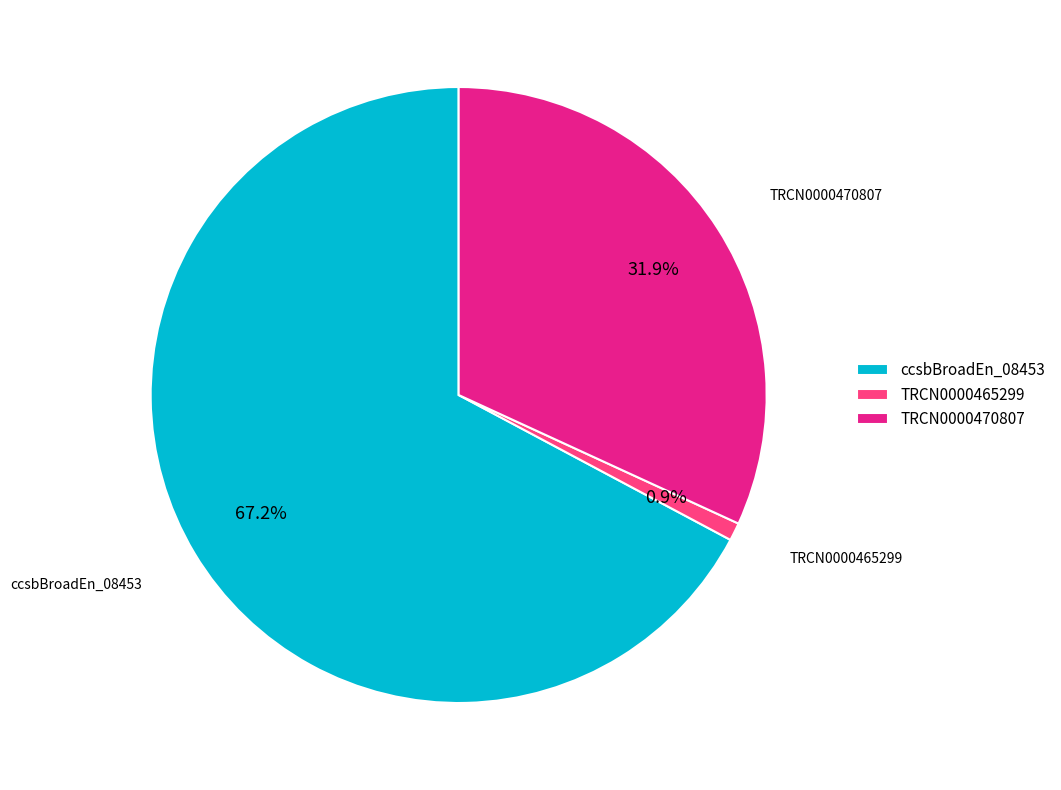

How many slices are in this pie chart?

3